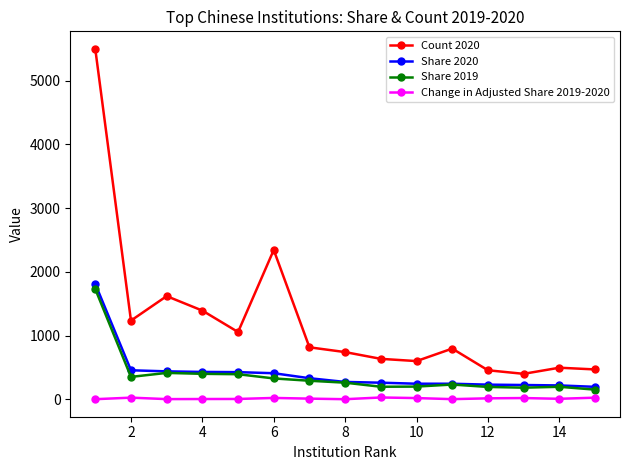

True or false: Share 2019 and Change in Adjusted Share 2019-2020 intersect in this chart.

False